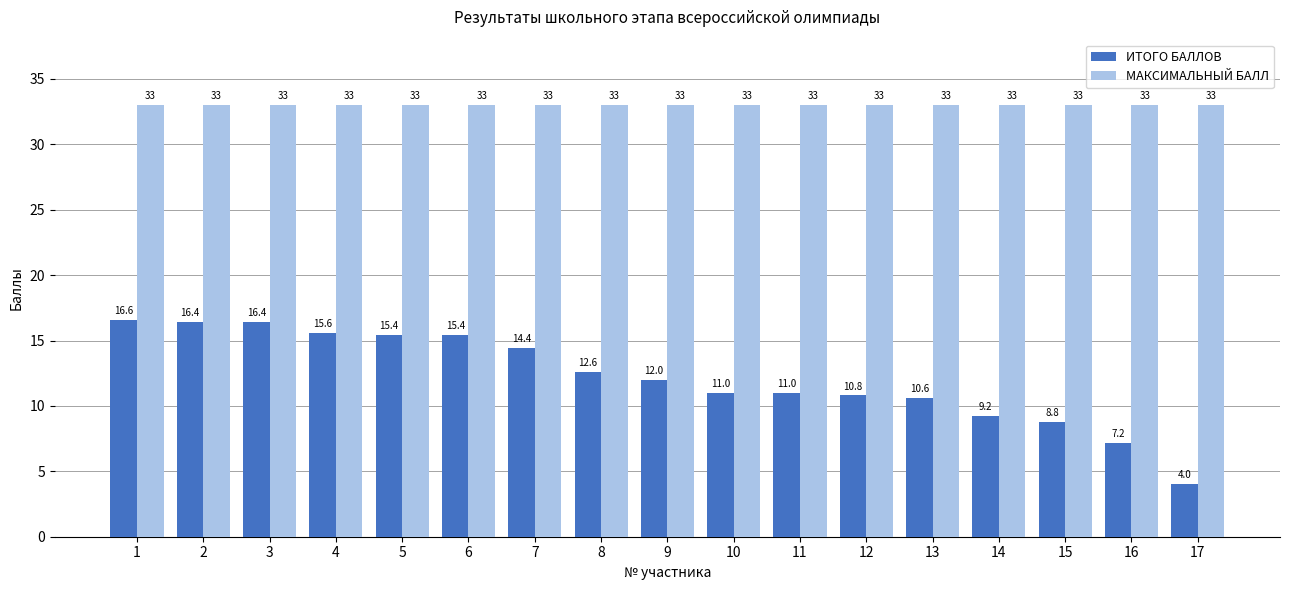

How many data points does each series have?

17